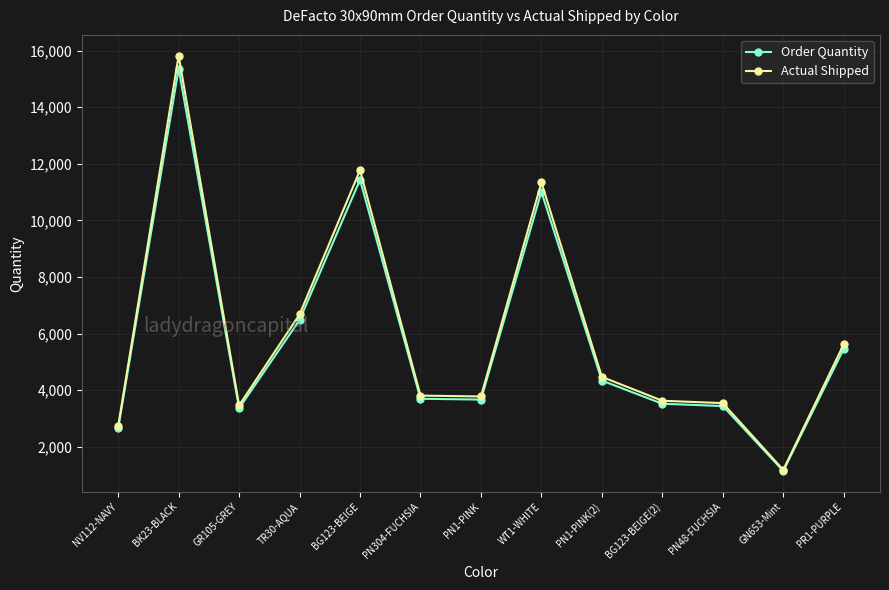

What is the average value of the Actual Shipped series?

5989.5